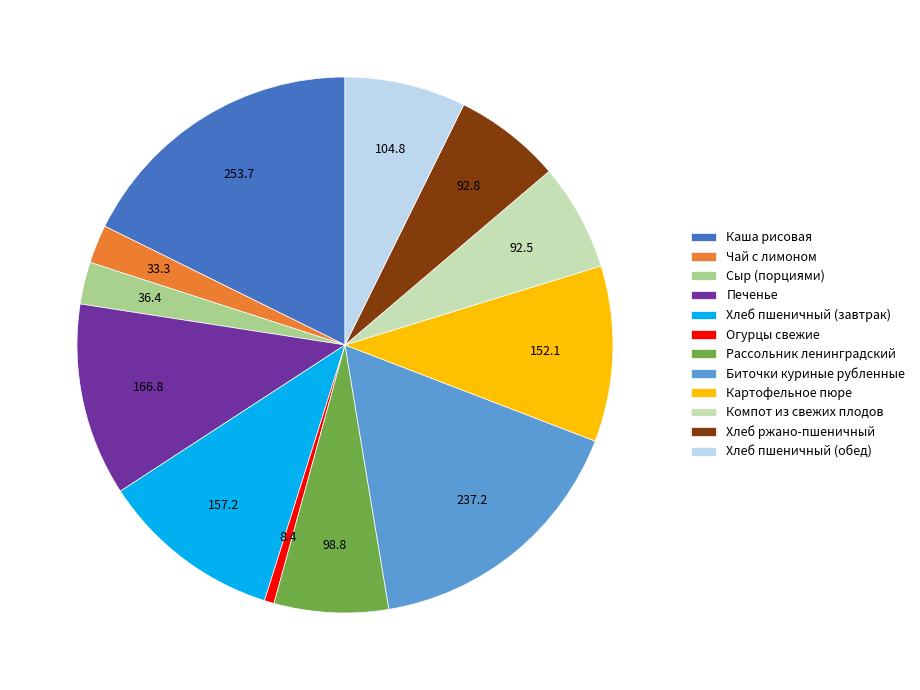

Is the sum of Хлеб ржано-пшеничный and Биточки куриные рубленные greater than half?

No